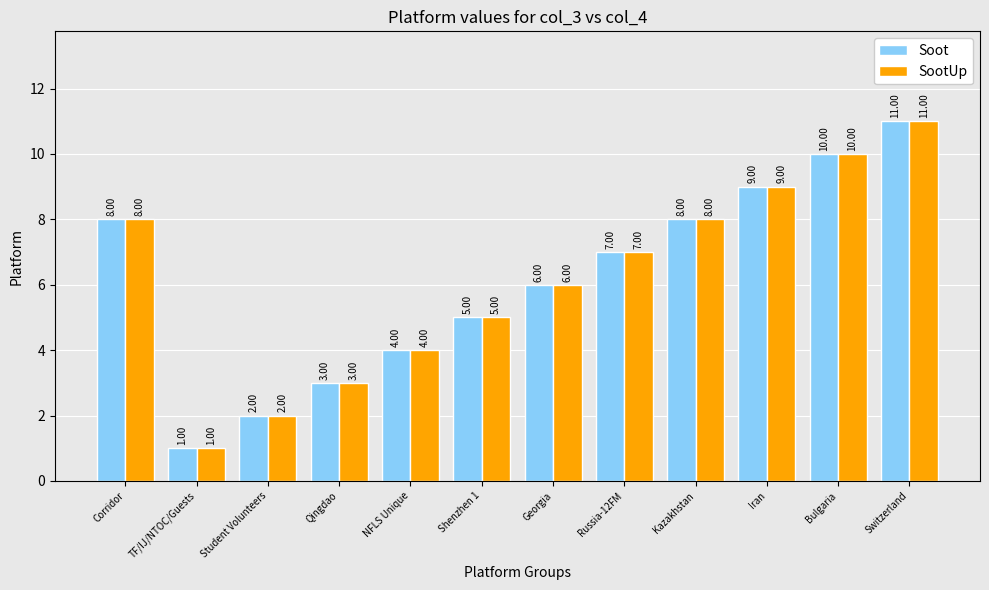

What is the total value across all series at Bulgaria?

20